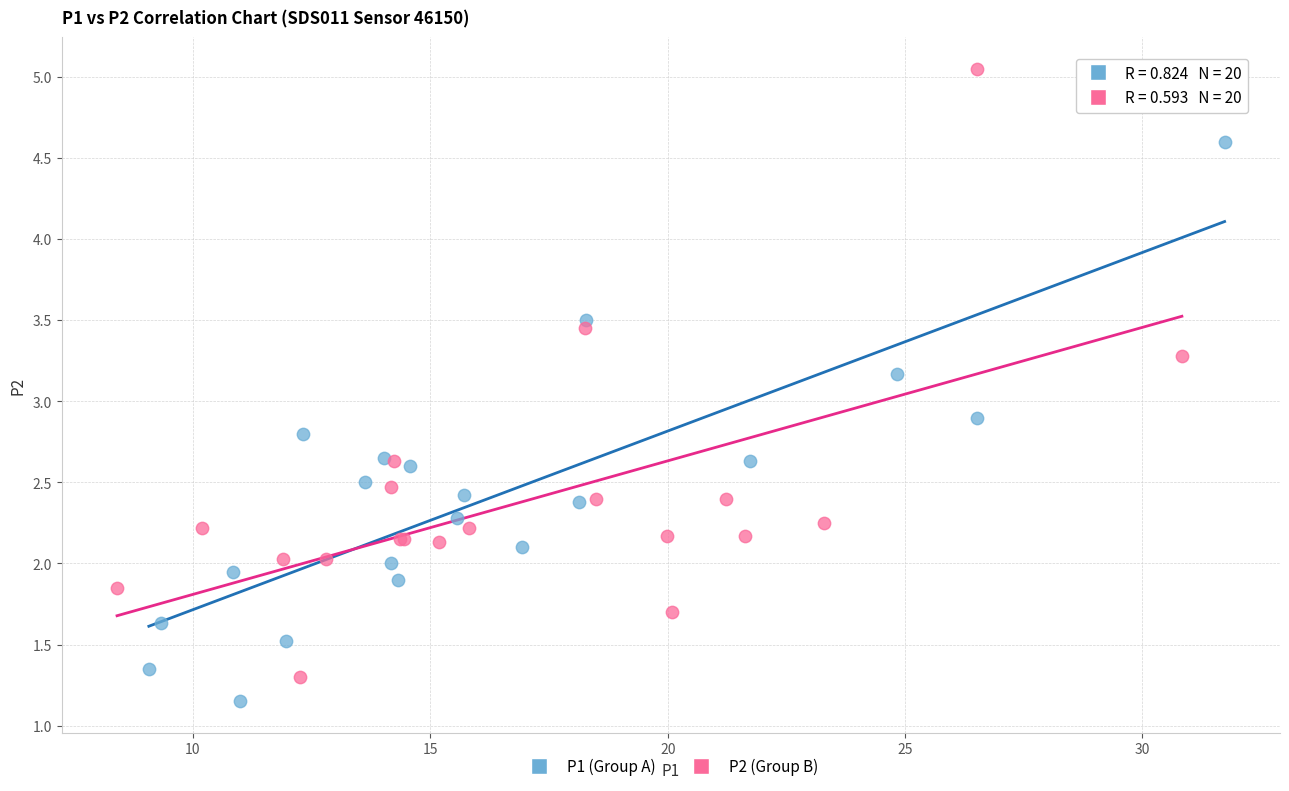

Which series has the widest spread of Y values?

P2 (Group B)